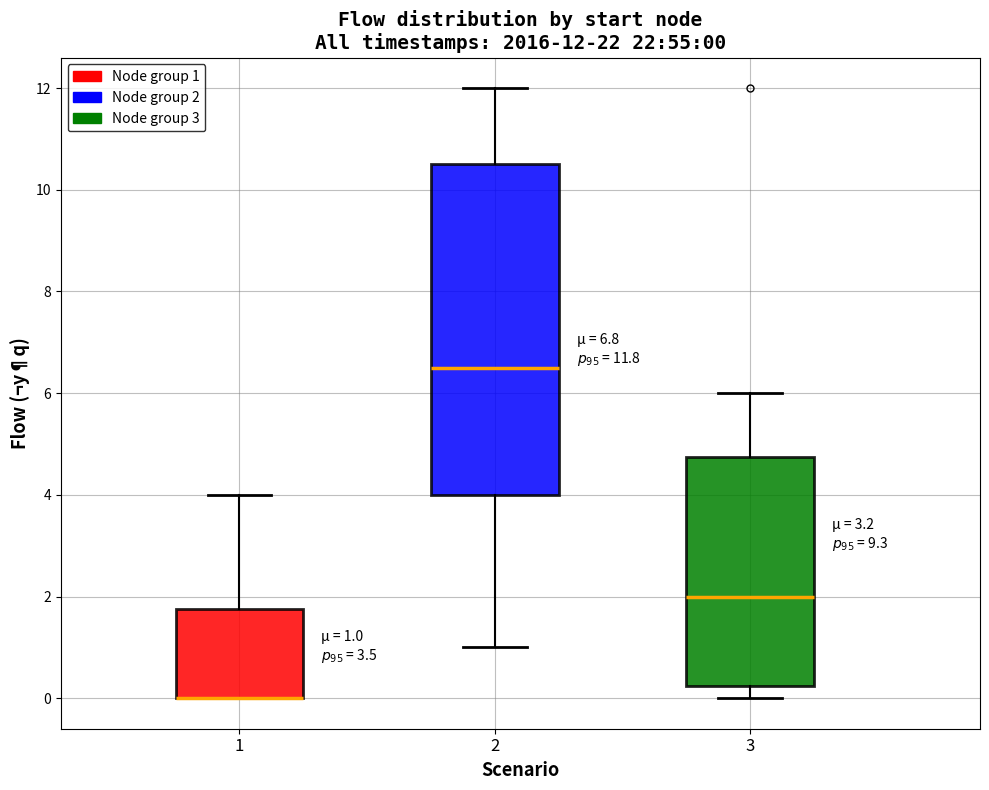

Which box is the tallest, from its lower edge to its upper edge?

2